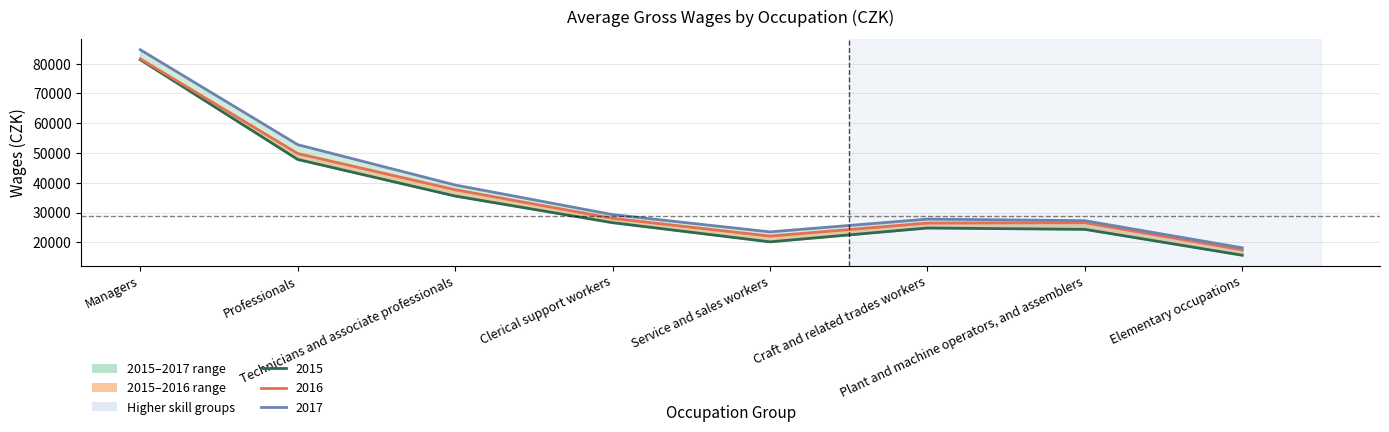

What is the difference between the maximum and second lowest values in the 2016 series?

59519